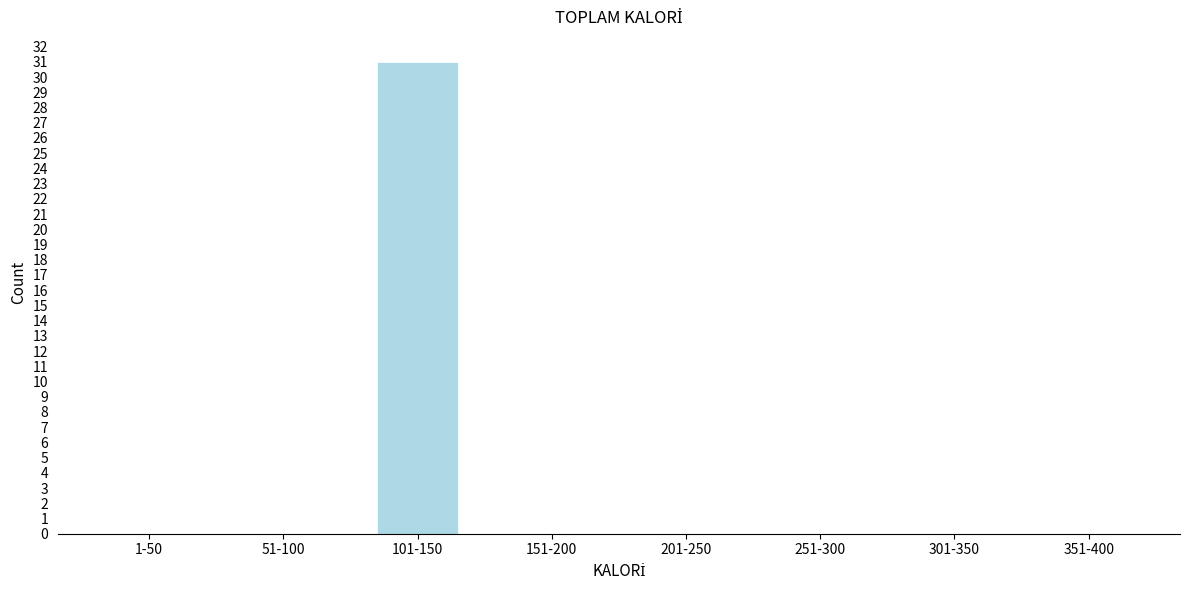

Reading left to right, extract all data points from this chart.

1-50=0	51-100=0	101-150=31	151-200=0	201-250=0	251-300=0	301-350=0	351-400=0